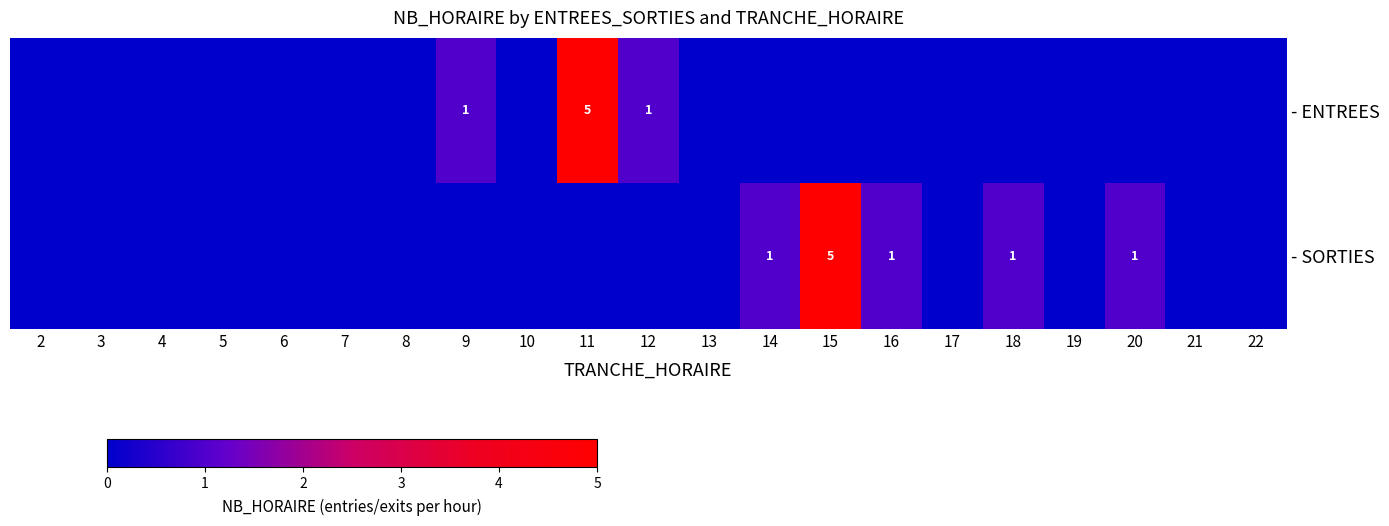

How many values in the - SORTIES series exceed 0?

5